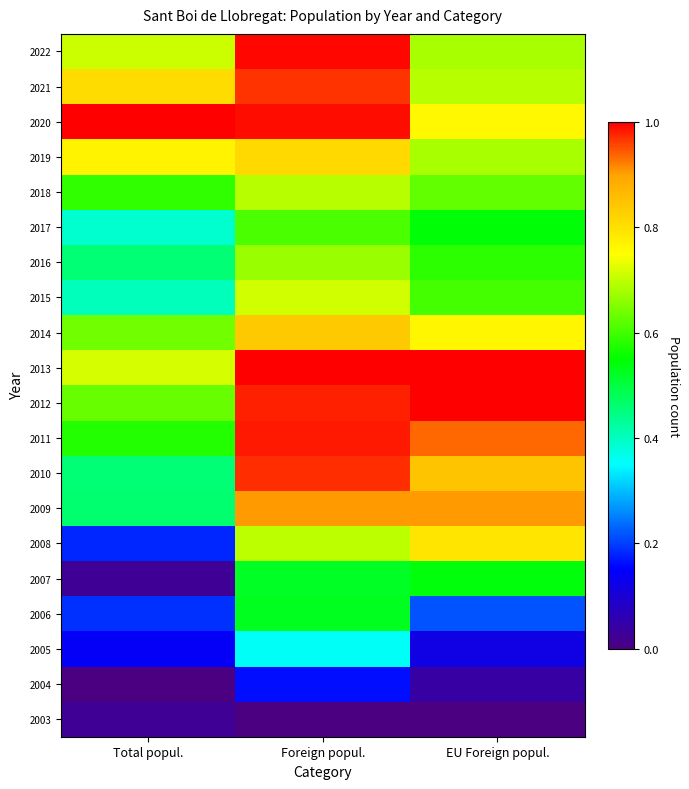

Rank the series at EU Foreign popul. from lowest to highest value.

2003, 2004, 2005, 2006, 2007, 2017, 2016, 2015, 2018, 2022, 2019, 2021, 2020, 2014, 2008, 2010, 2009, 2011, 2012, 2013